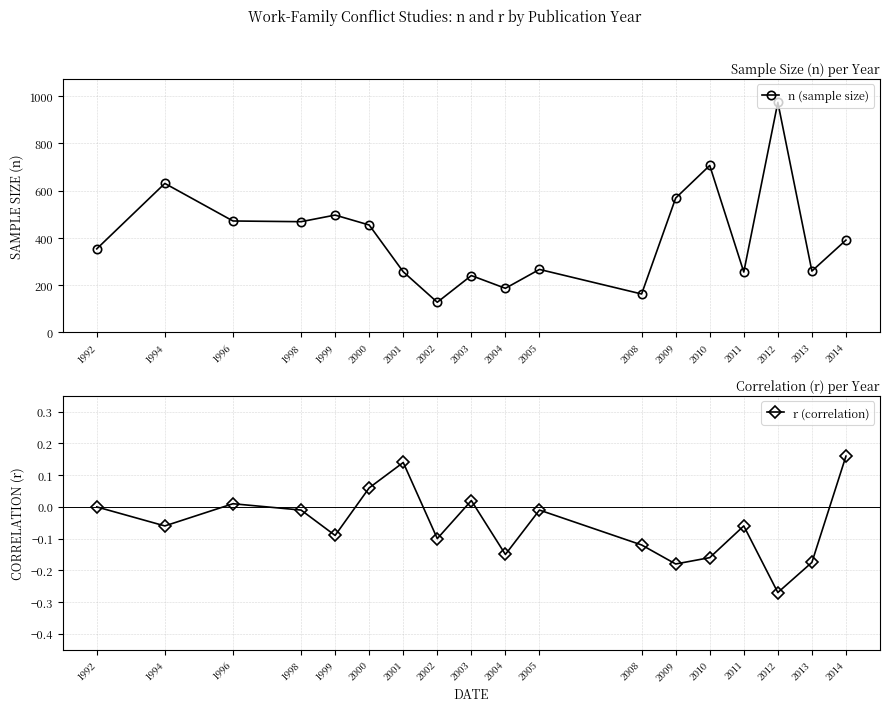

The r (correlation) series shows -0.1 at 2012. True or false?

False